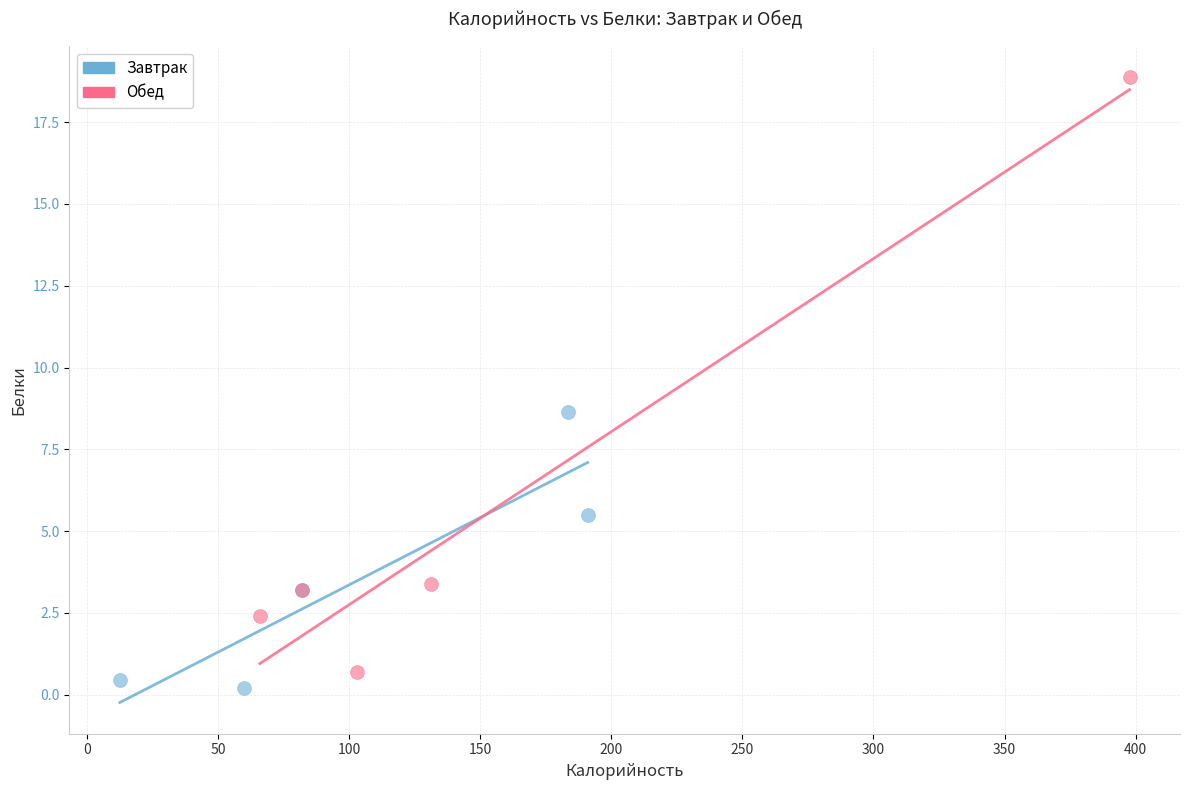

Which series has the largest Y range (max minus min)?

Обед